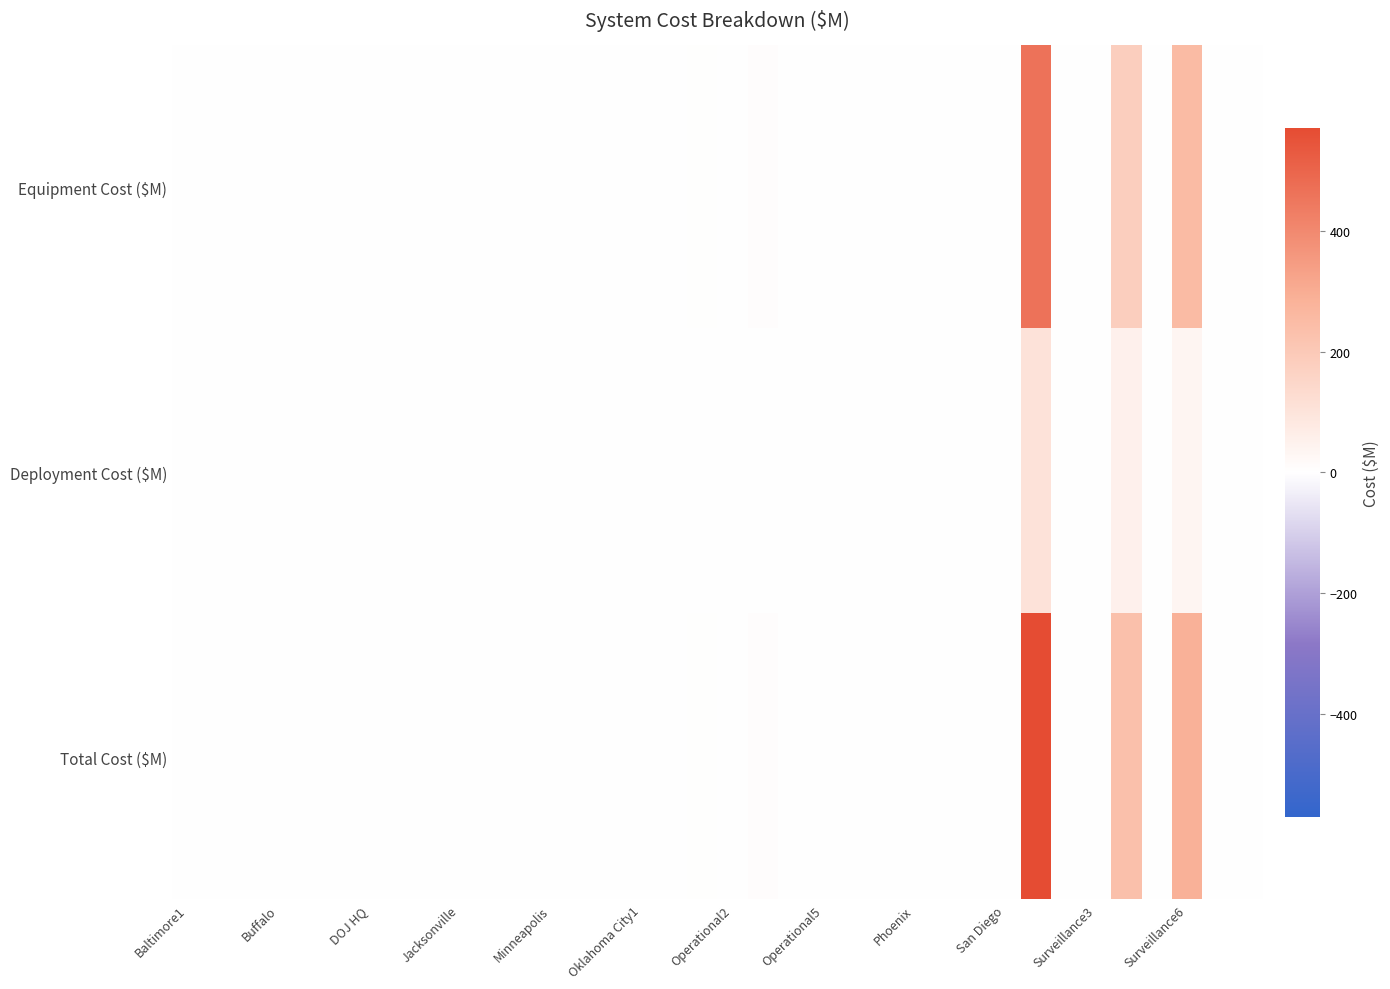

Which series has the widest spread of values?

Total Cost ($M)